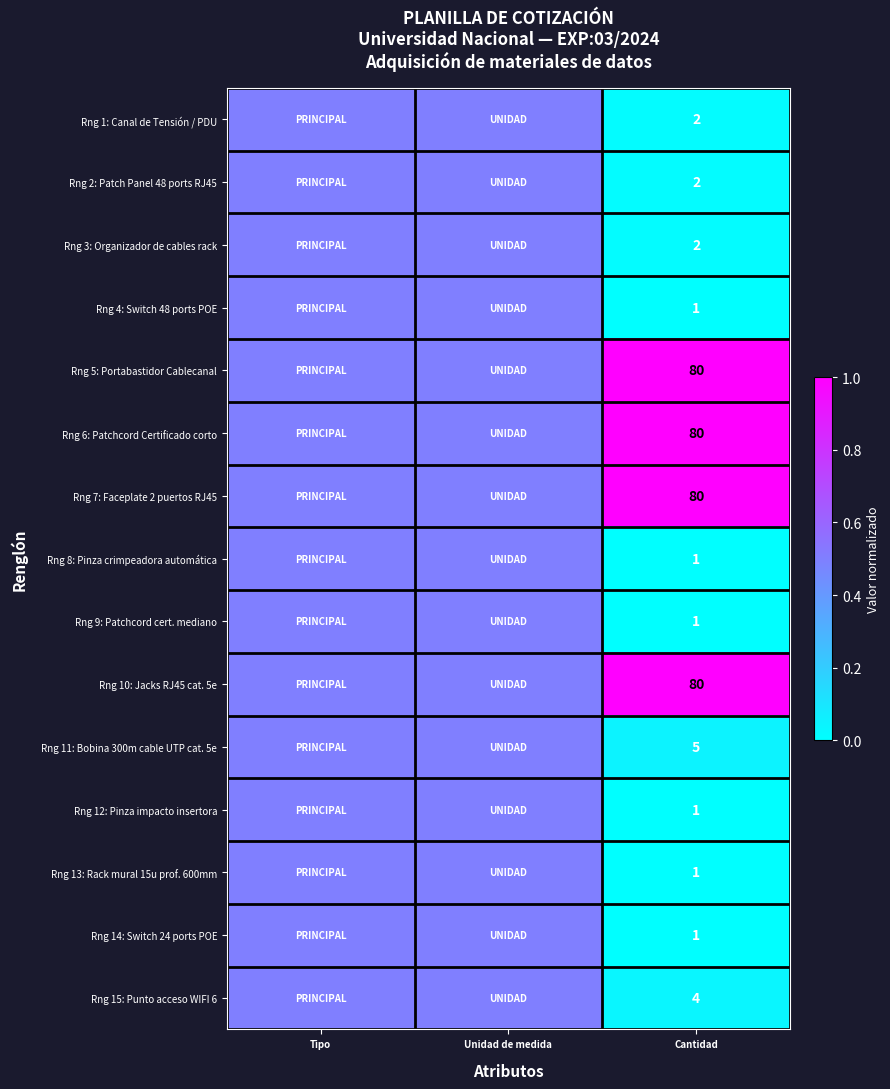

The value of Rng 3: Organizador de cables rack at Cantidad is 2.0. True or false?

True